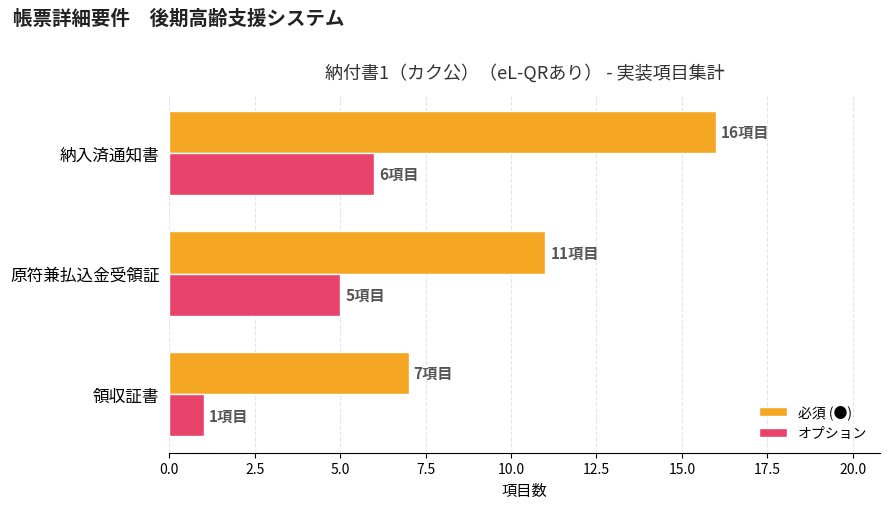

Rank the series by their maximum value, from highest to lowest.

必須 (●), オプション